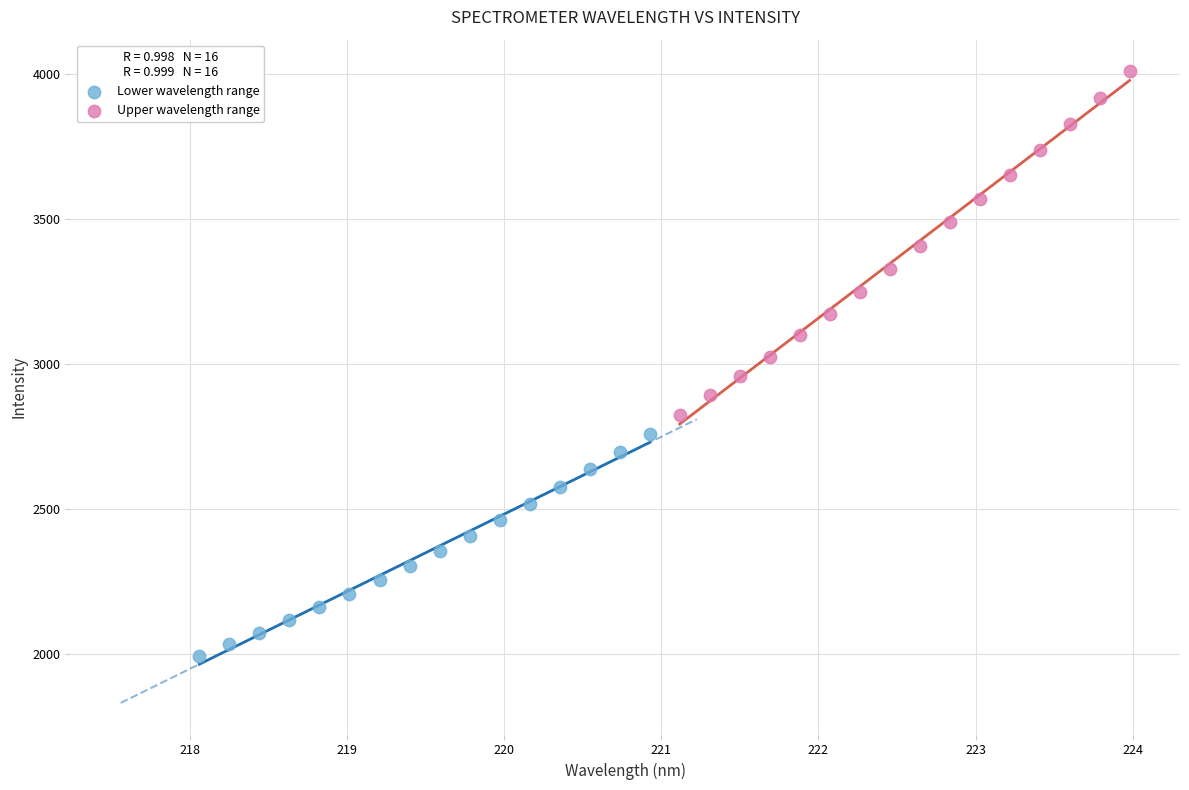

What are all the series names shown in the legend?

Lower wavelength range, Upper wavelength range